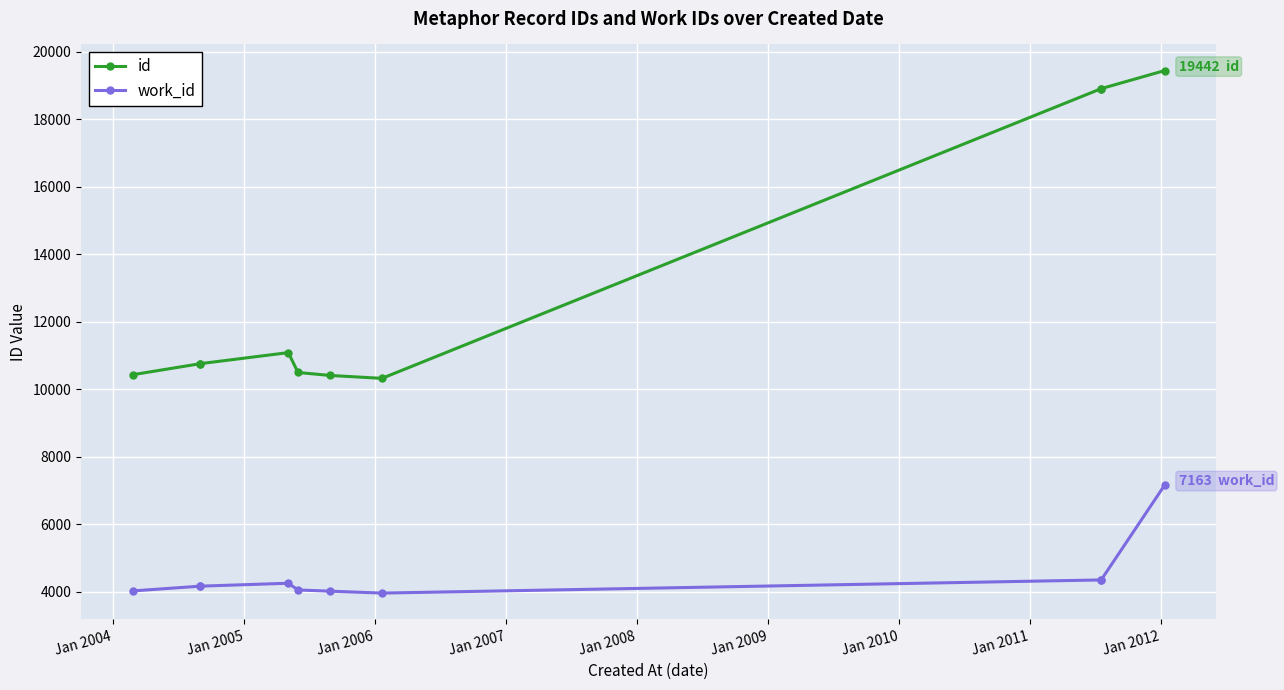

List the series in order of their overall mean, lowest first.

work_id, id